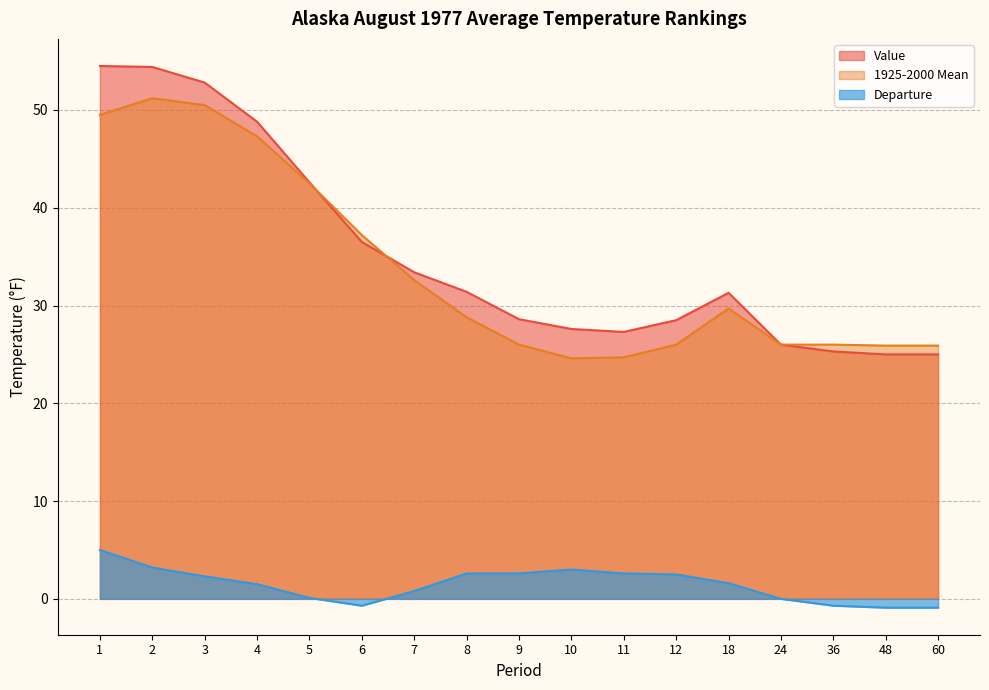

Reading left to right, what are all the values shown in this chart?

Value: 1=54.5	2=54.4	3=52.8	4=48.8	5=42.6	6=36.5	7=33.4	8=31.4	9=28.6	10=27.6	11=27.3	12=28.5	18=31.3	24=26.0	36=25.3	48=25.0	60=25.0
1925-2000 Mean: 1=49.5	2=51.2	3=50.5	4=47.3	5=42.5	6=37.2	7=32.6	8=28.8	9=26.0	10=24.6	11=24.7	12=26.0	18=29.7	24=26.0	36=26.0	48=25.9	60=25.9
Departure: 1=5.0	2=3.2	3=2.3	4=1.5	5=0.1	6=-0.7	7=0.8	8=2.6	9=2.6	10=3.0	11=2.6	12=2.5	18=1.6	24=0.0	36=-0.7	48=-0.9	60=-0.9